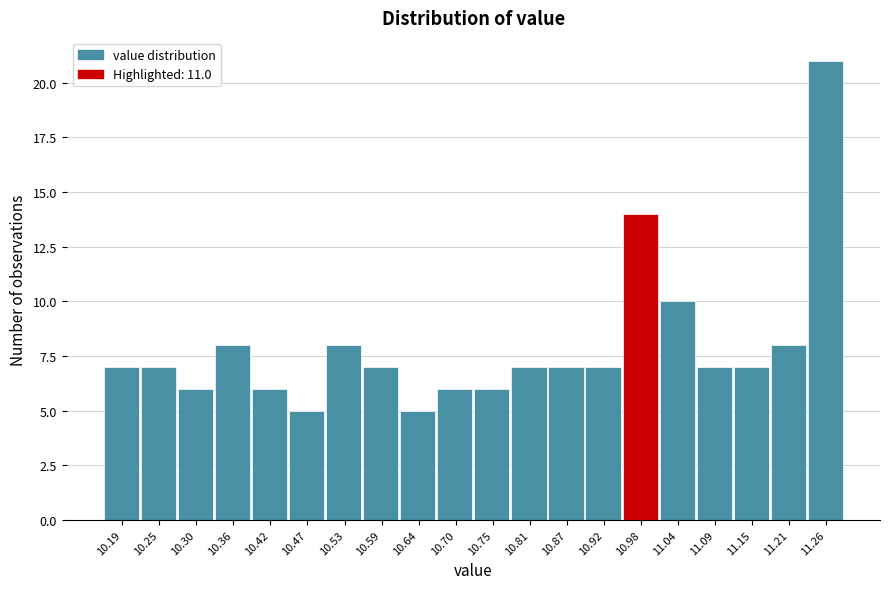

Reading left to right, list all the values displayed in this chart.

10.19=7	10.25=7	10.30=6	10.36=8	10.42=6	10.47=5	10.53=8	10.59=7	10.64=5	10.70=6	10.75=6	10.81=7	10.87=7	10.92=7	10.98=14	11.04=10	11.09=7	11.15=7	11.21=8	11.26=21